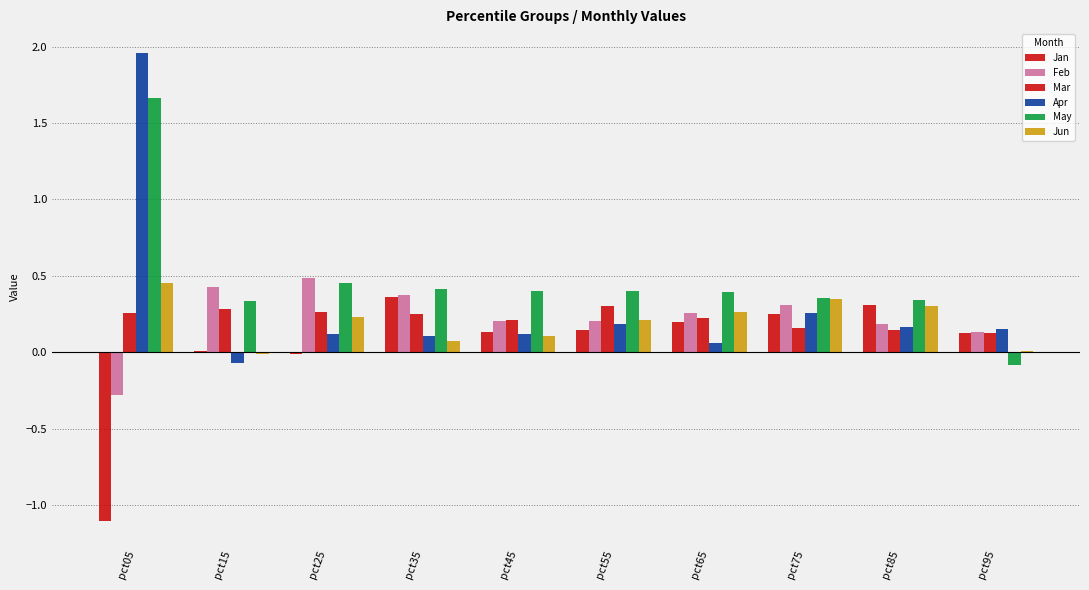

Reading left to right, transcribe all the data shown in this chart.

Jan: pct05=-1.1	pct15=0.0	pct25=-0.0	pct35=0.4	pct45=0.1	pct55=0.1	pct65=0.2	pct75=0.2	pct85=0.3	pct95=0.1
Feb: pct05=-0.3	pct15=0.4	pct25=0.5	pct35=0.4	pct45=0.2	pct55=0.2	pct65=0.3	pct75=0.3	pct85=0.2	pct95=0.1
Mar: pct05=0.3	pct15=0.3	pct25=0.3	pct35=0.3	pct45=0.2	pct55=0.3	pct65=0.2	pct75=0.2	pct85=0.1	pct95=0.1
Apr: pct05=2.0	pct15=-0.1	pct25=0.1	pct35=0.1	pct45=0.1	pct55=0.2	pct65=0.1	pct75=0.3	pct85=0.2	pct95=0.2
May: pct05=1.7	pct15=0.3	pct25=0.5	pct35=0.4	pct45=0.4	pct55=0.4	pct65=0.4	pct75=0.4	pct85=0.3	pct95=-0.1
Jun: pct05=0.5	pct15=-0.0	pct25=0.2	pct35=0.1	pct45=0.1	pct55=0.2	pct65=0.3	pct75=0.3	pct85=0.3	pct95=0.0